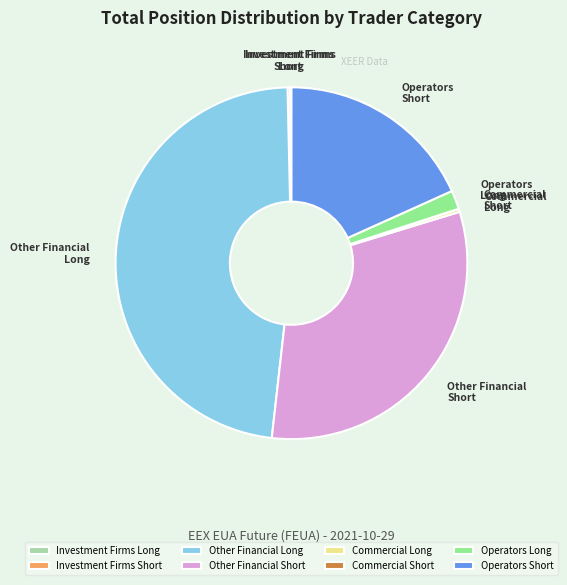

Is it true that Other Financial Short is 32% of the pie?

True